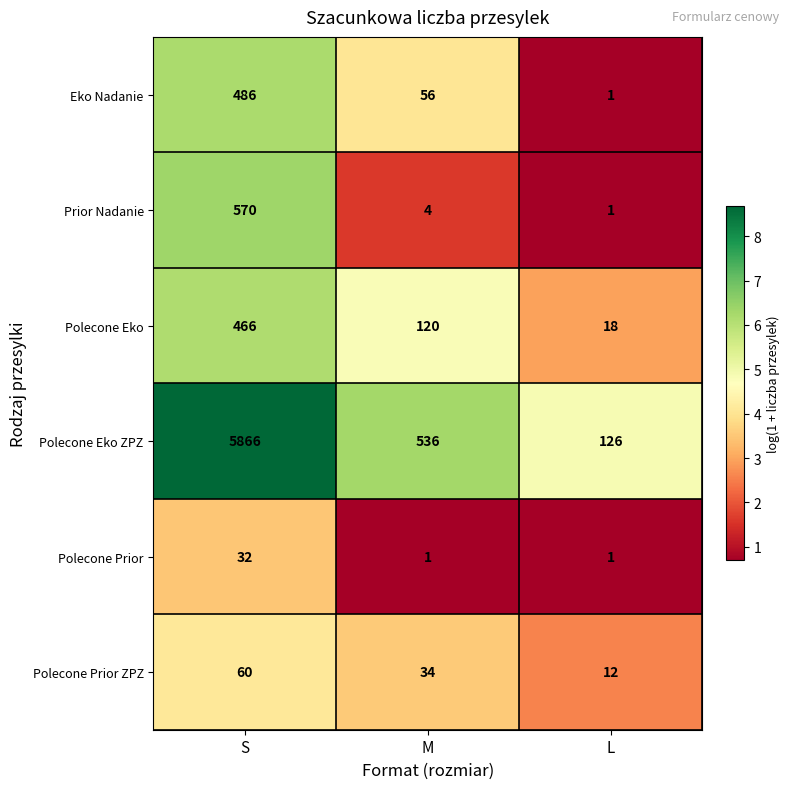

Which series changed the most between M and L?

Polecone Eko ZPZ